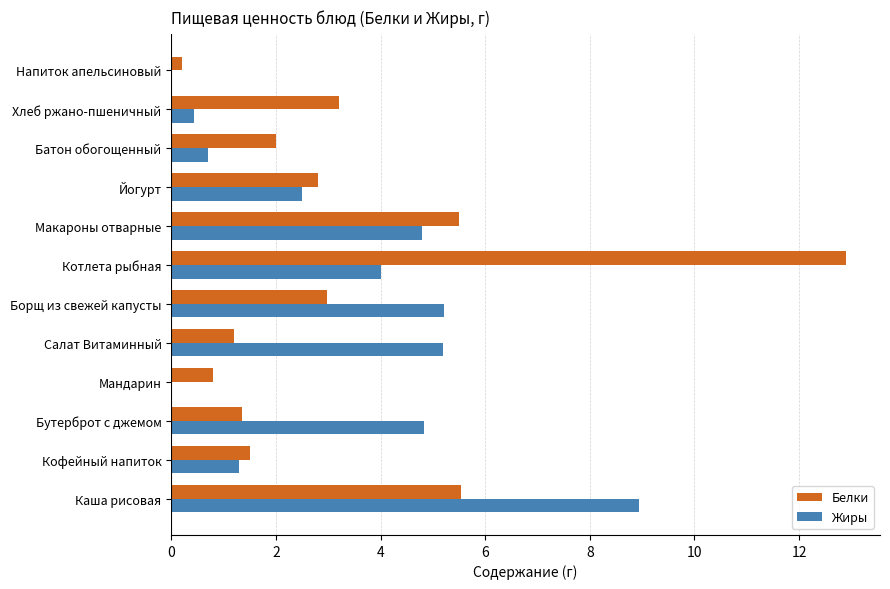

Which series has the largest total across all categories?

Белки